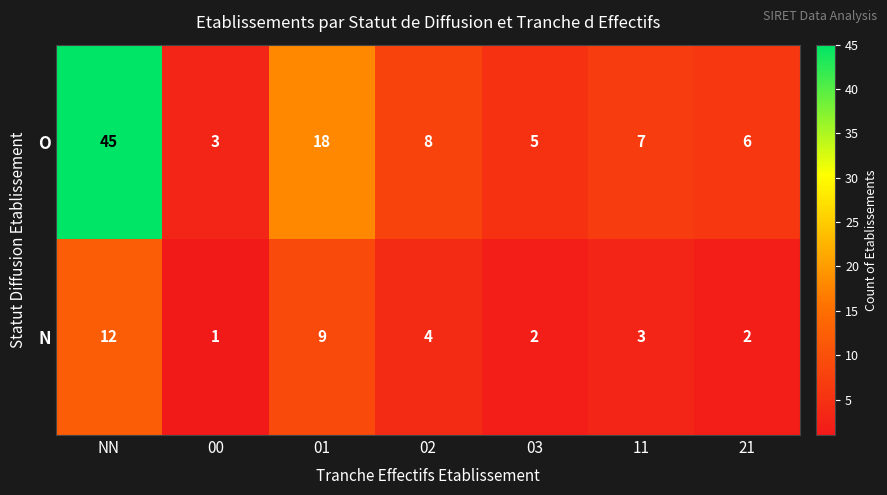

Which series has the widest spread of values?

O